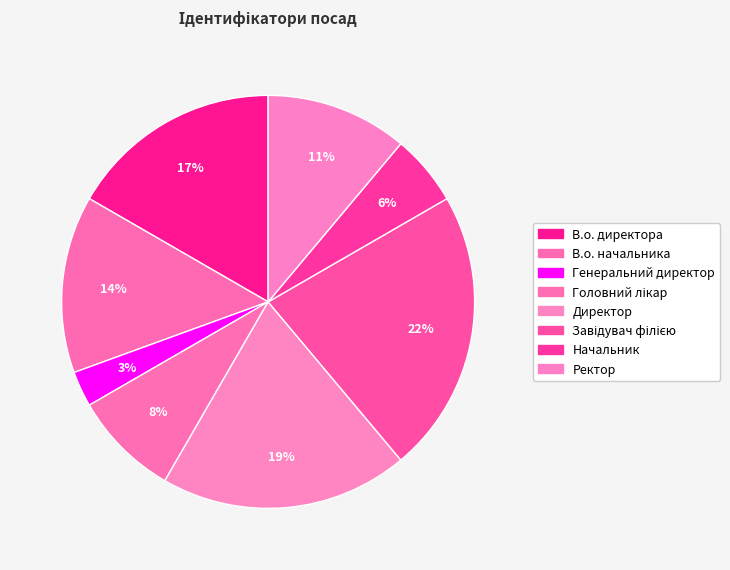

To the nearest percent, what is the difference between the largest and smallest slice percentages?

19%